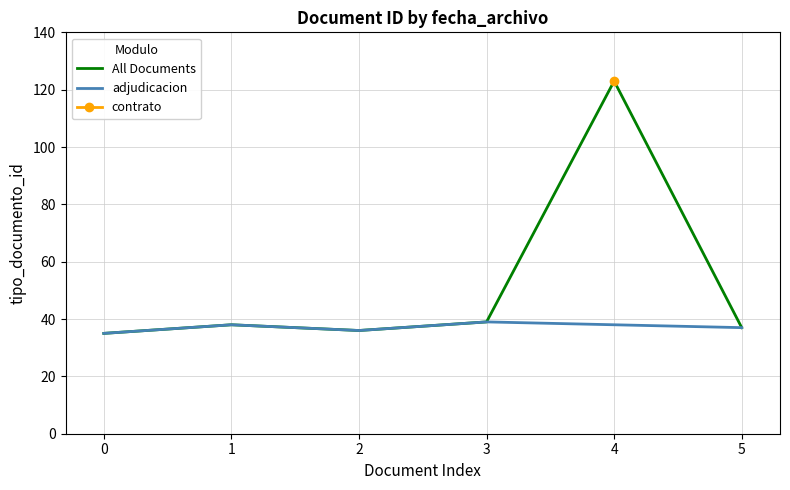

At which label does All Documents reach its peak?

4